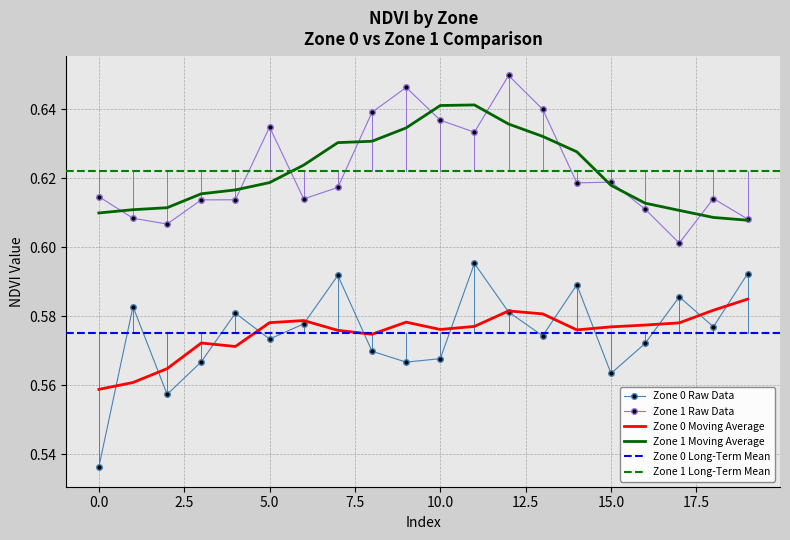

What is the average value of the NDVI Zone 0 series?

0.6